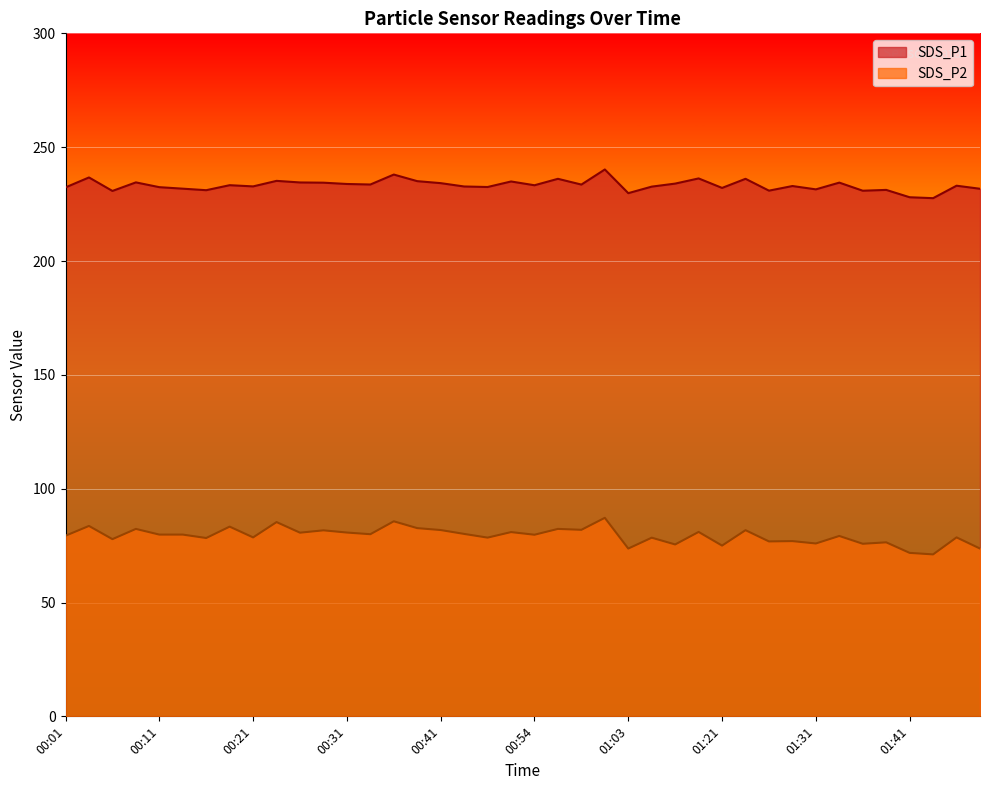

At which label is SDS_P2 closest to 79?

01:34